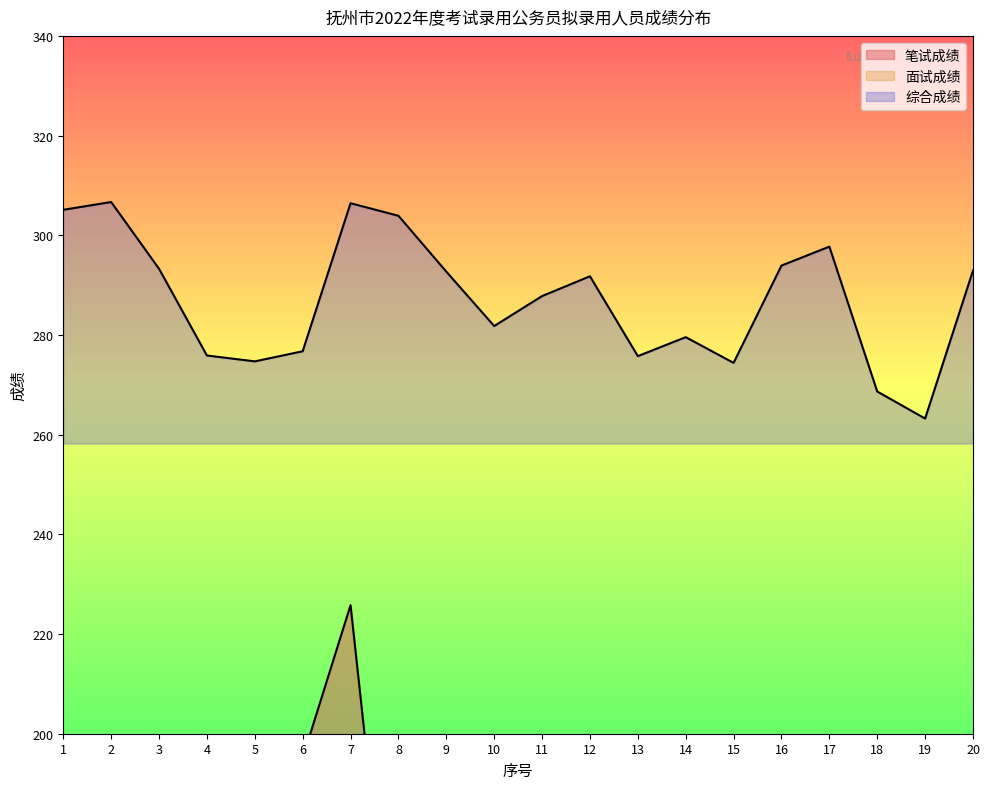

The 笔试成绩 series shows 181.8 at 2. True or false?

False